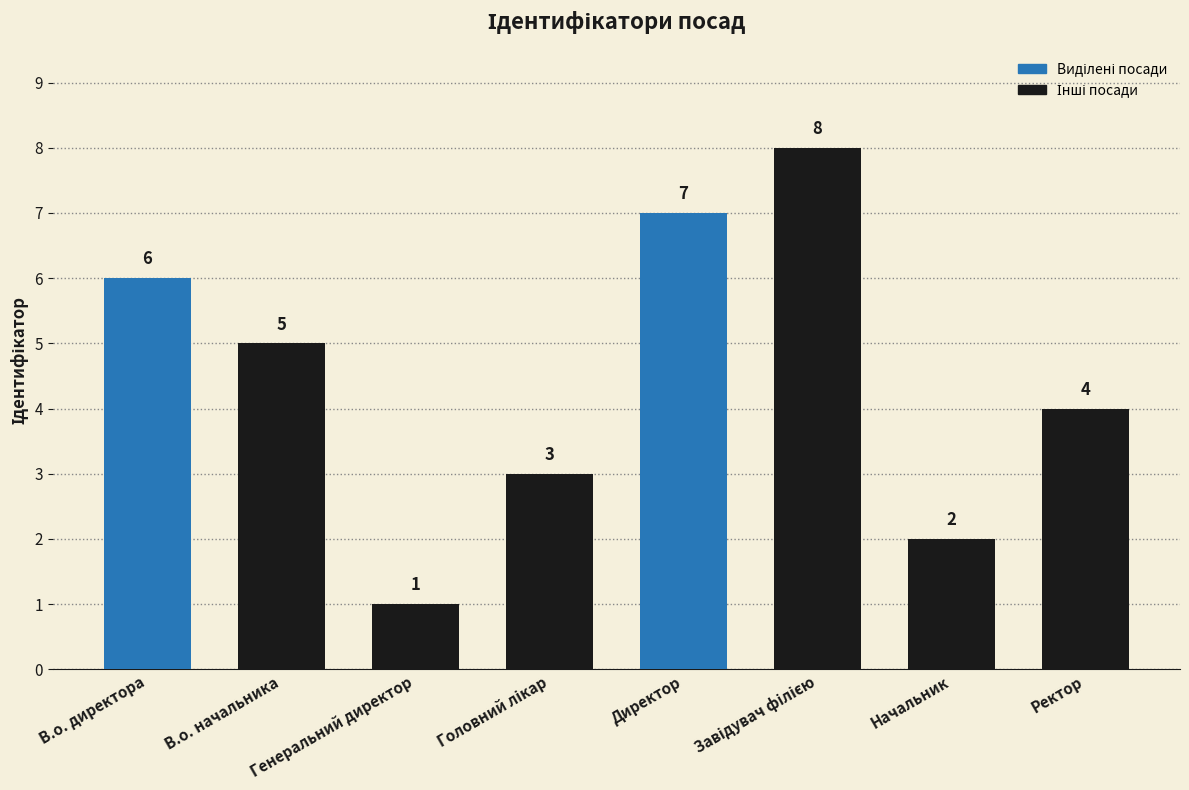

At which label is the value closest to 4?

Ректор